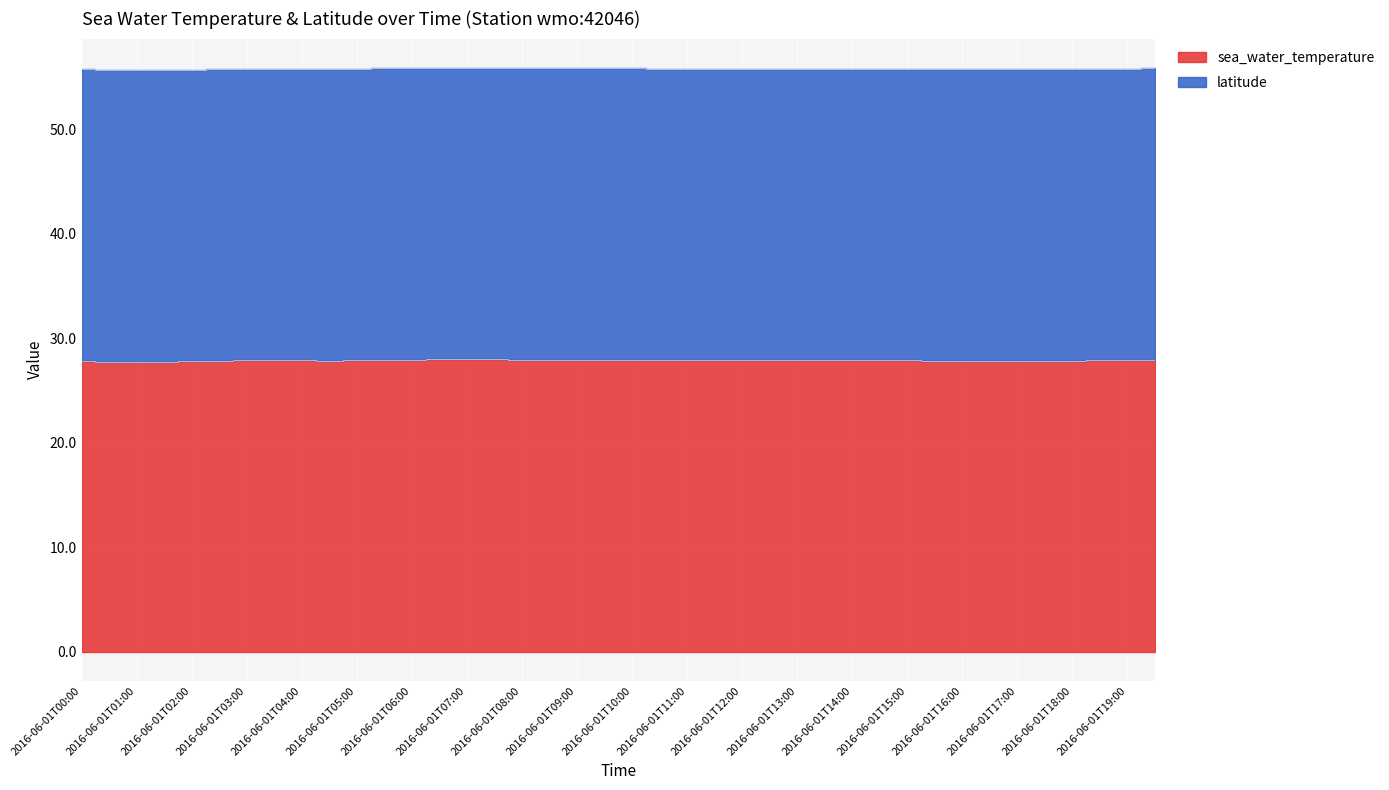

Where is the first local minimum?

2016-06-01T01:00